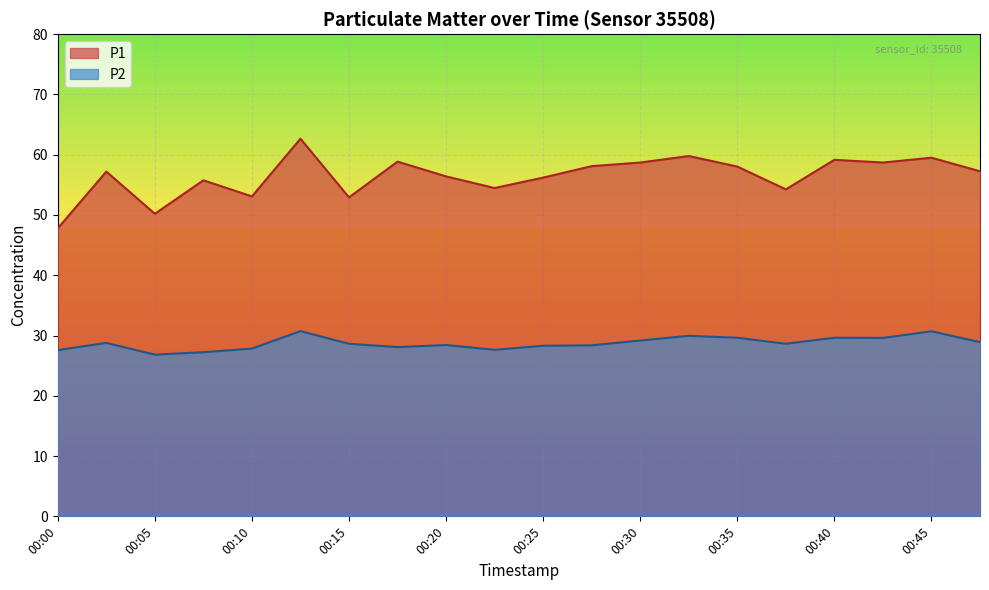

How many lines are shown in the chart?

2